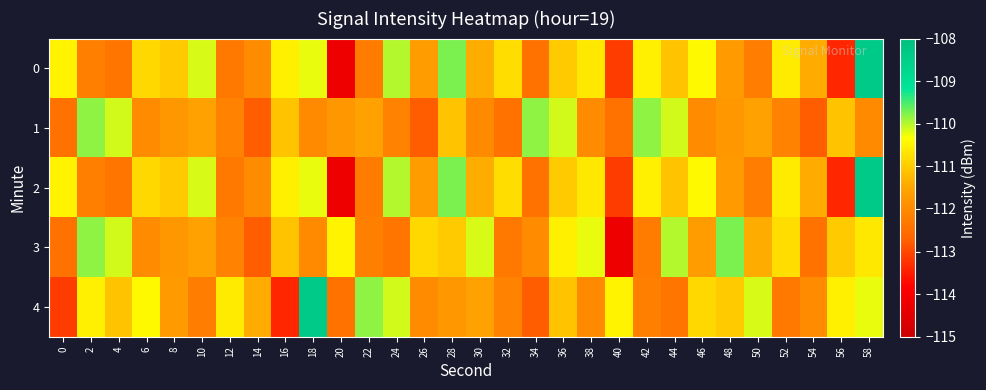

At how many categories does at least one series exceed -112?

30